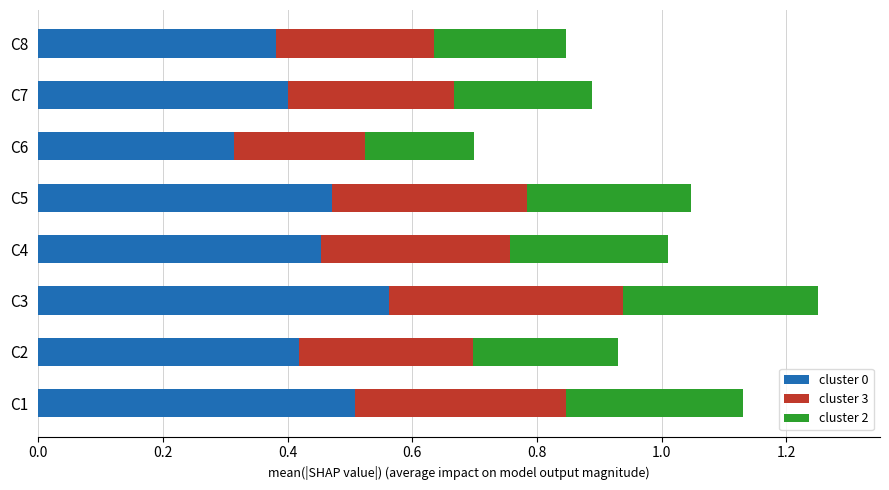

At which label does cluster 0 reach its minimum?

C6